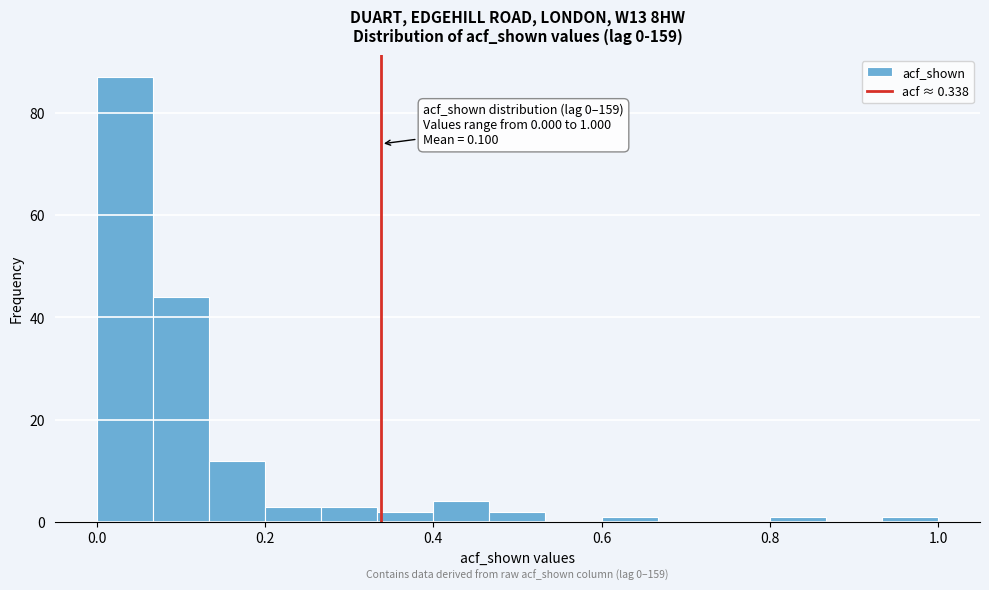

Read against the x-axis, roughly where is the centre of the tallest bar?

0.04